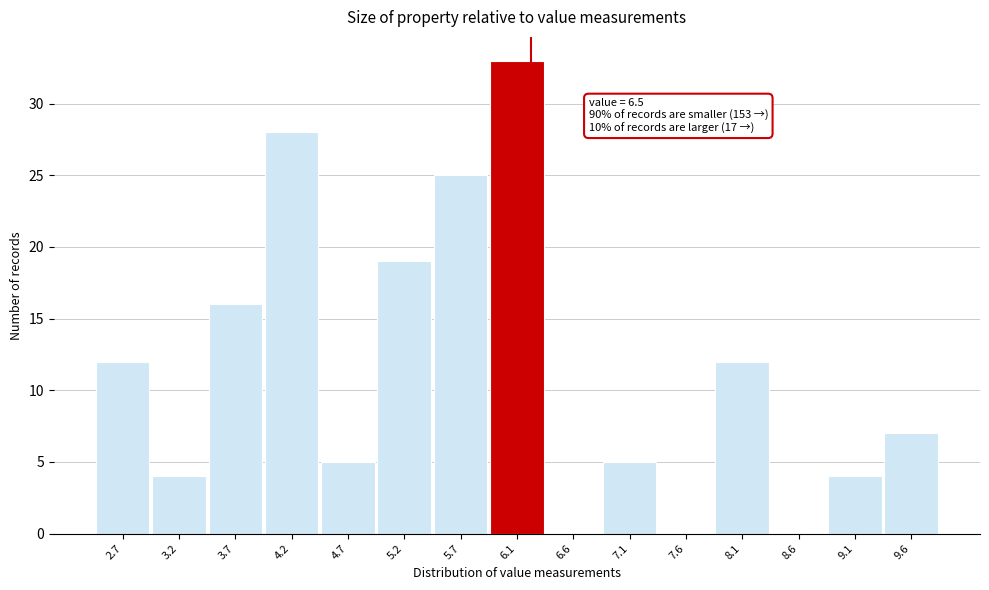

Reading right to left, extract all data points from this chart.

9.6=7	9.1=4	8.6=0	8.1=12	7.6=0	7.1=5	6.6=0	6.1=33	5.7=25	5.2=19	4.7=5	4.2=28	3.7=16	3.2=4	2.7=12